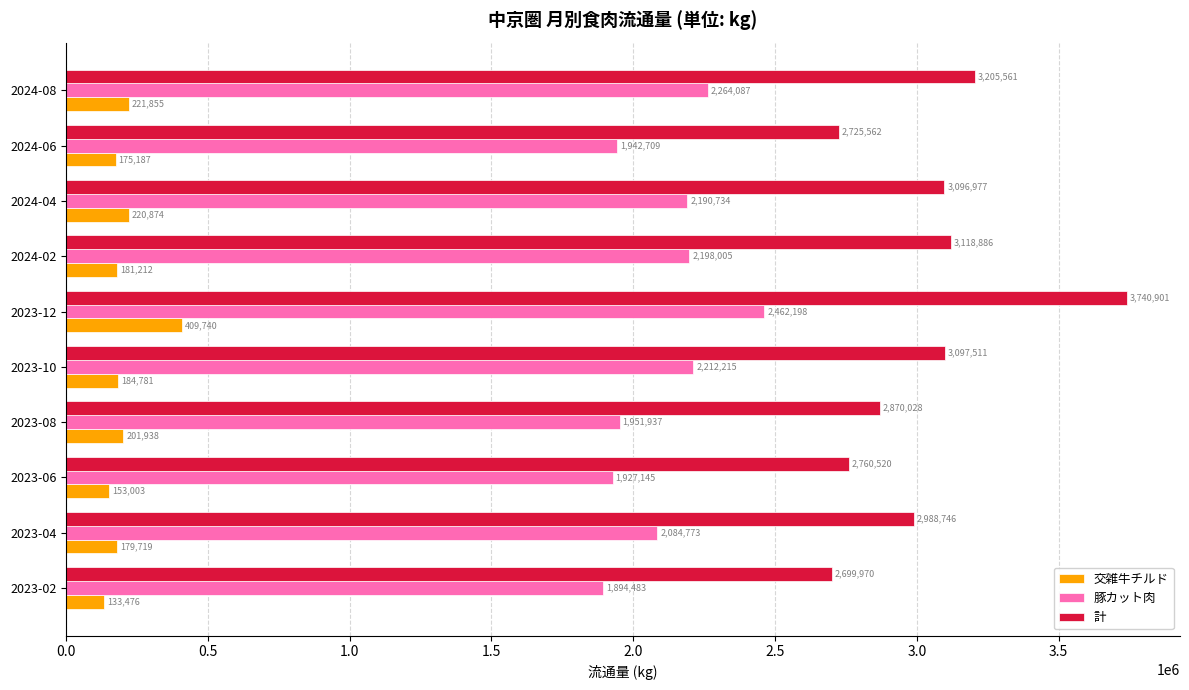

Which series changed the most between 2023-10 and 2024-02?

計